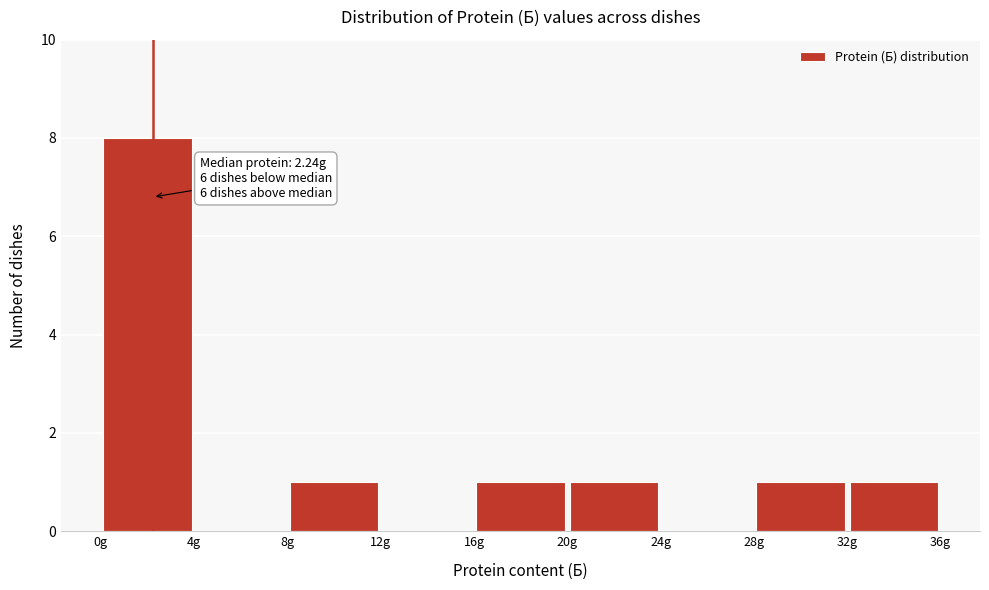

Over which range of the x-axis is the bar tallest?

0 to 4